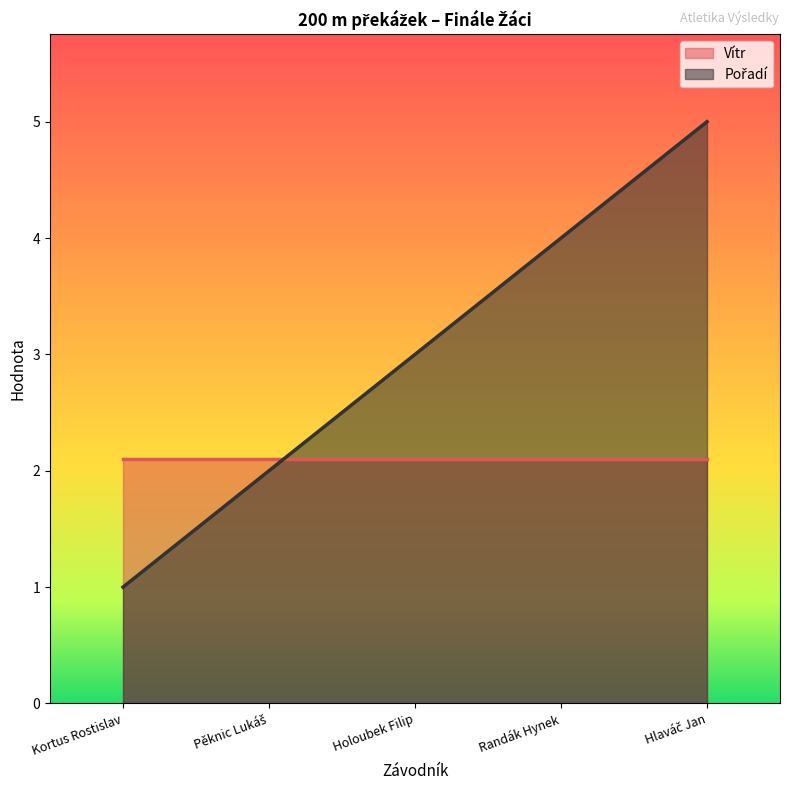

What is the approximate value of Vítr at Holoubek Filip?

2.1